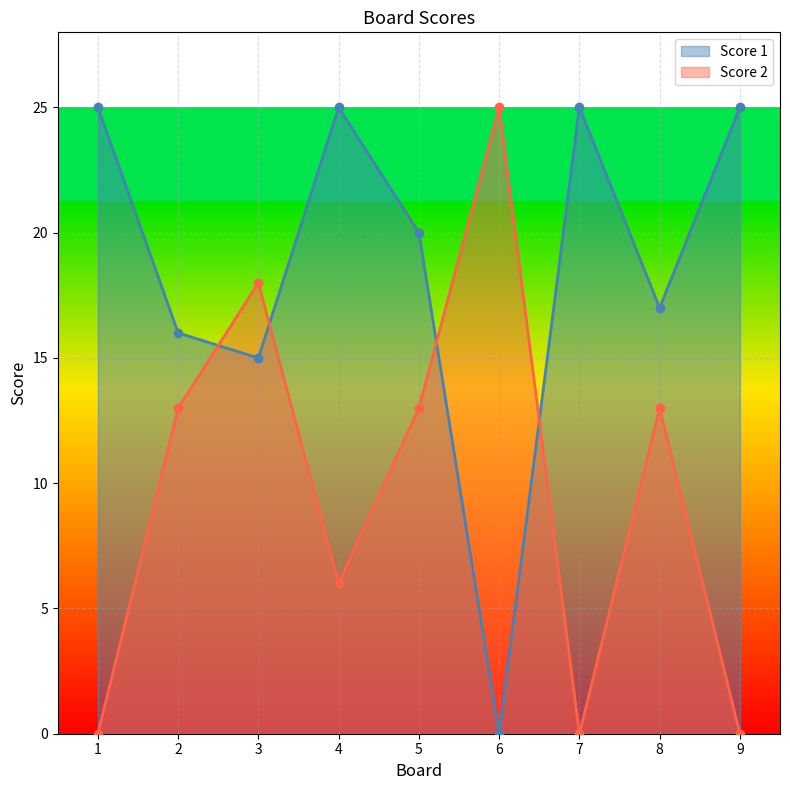

Which label corresponds to the smallest value in the chart?

6